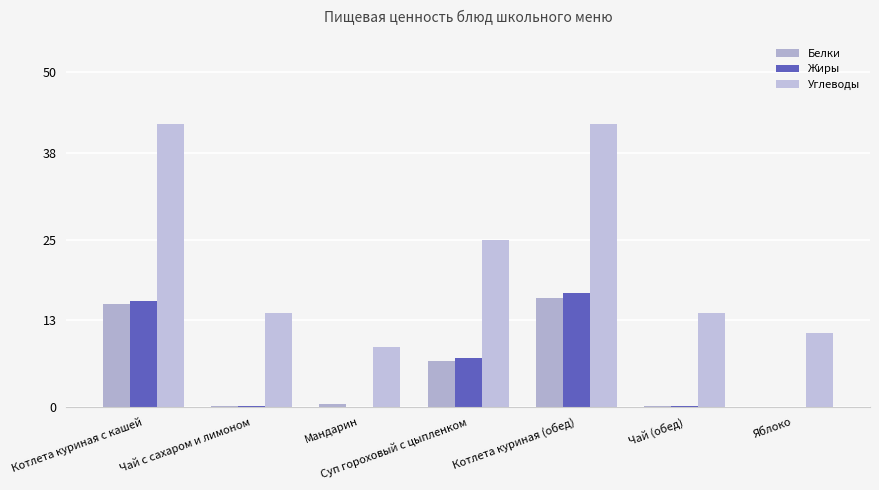

What is the sum of the Белки values at Яблоко and Суп гороховый с цыпленком?

6.8